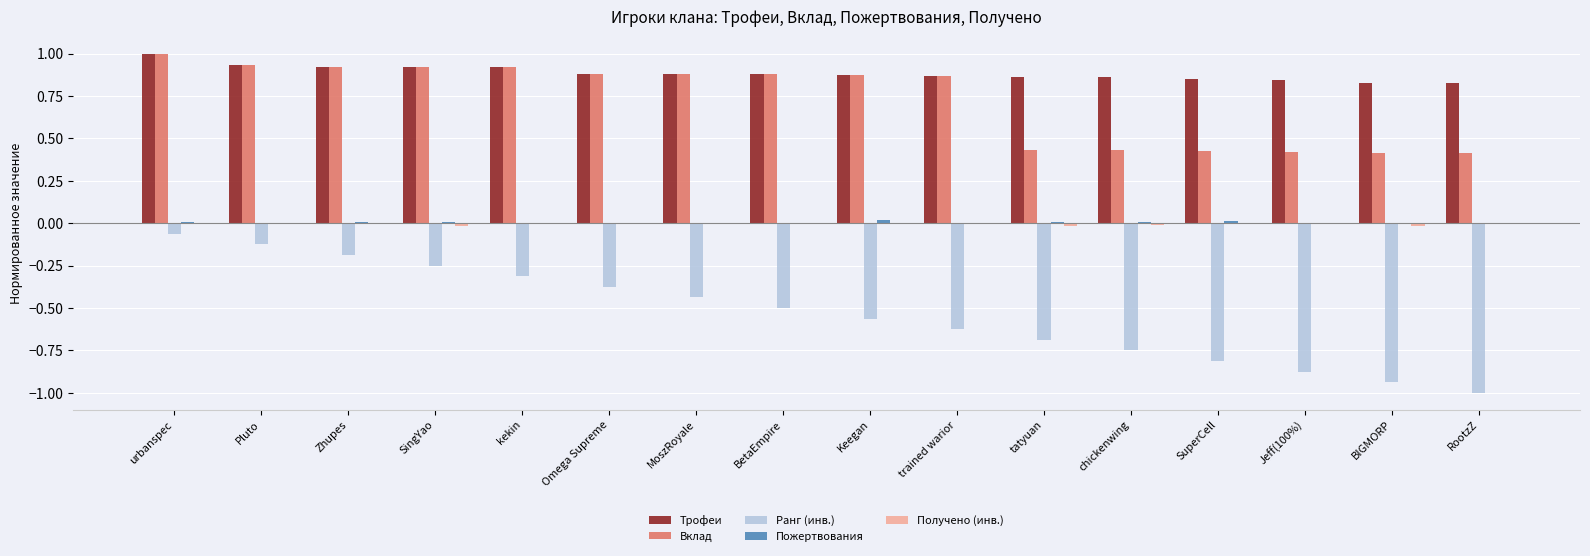

Which series has the largest range (max minus min)?

Ранг (инв.)